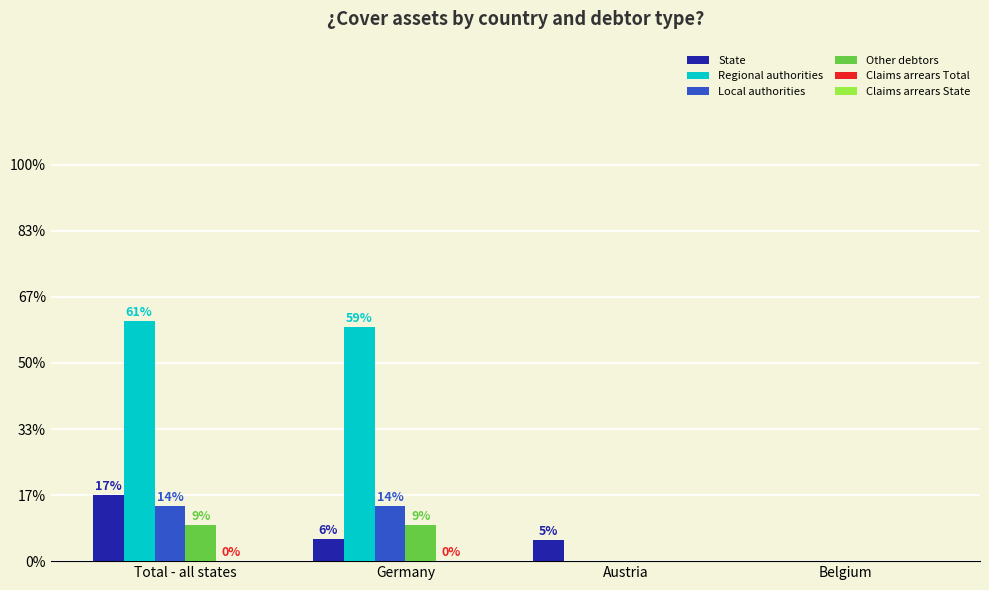

What is the label of the 4th bar from the left?

Belgium